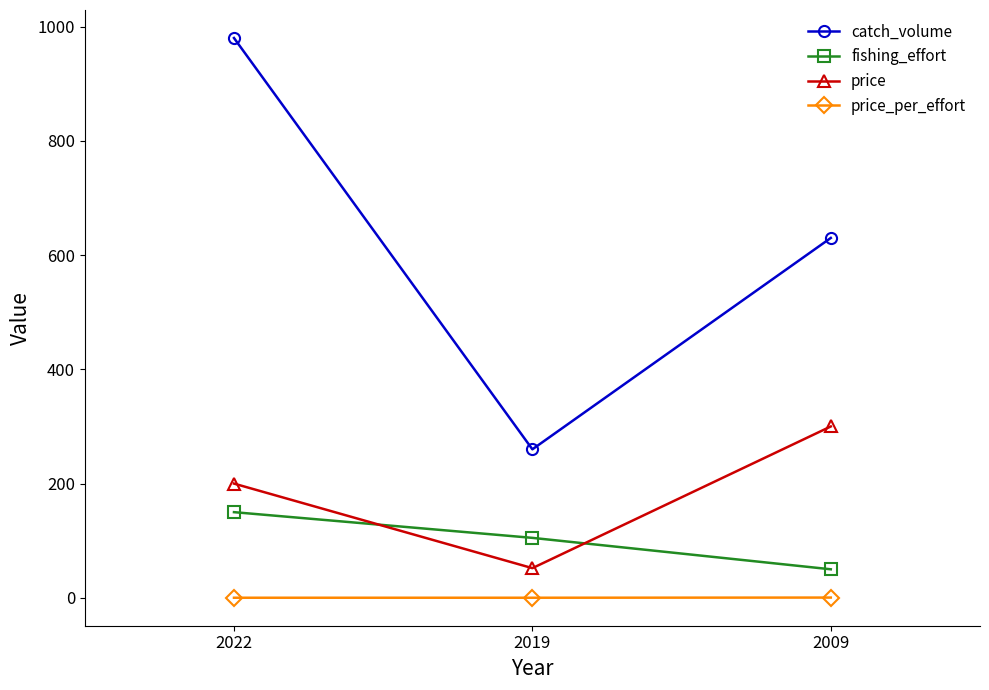

At which category is the sum across all series the highest?

2022